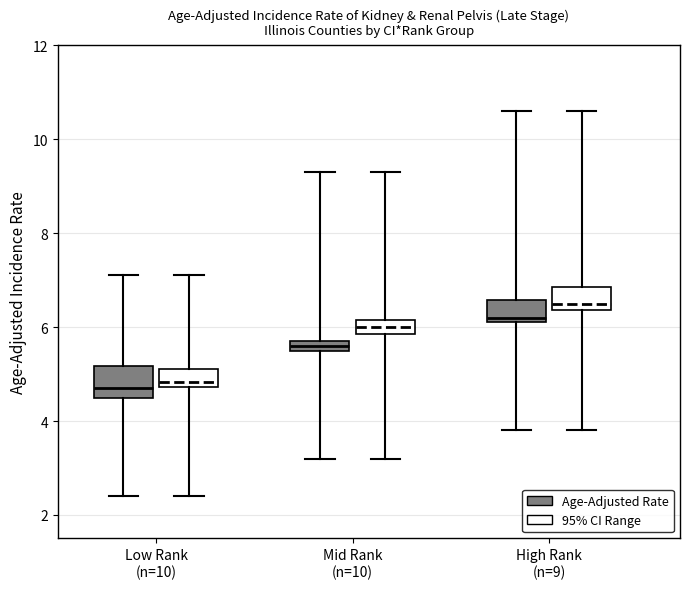

Which box has the highest median line?

High Rank (n=9) (95% CI Range)